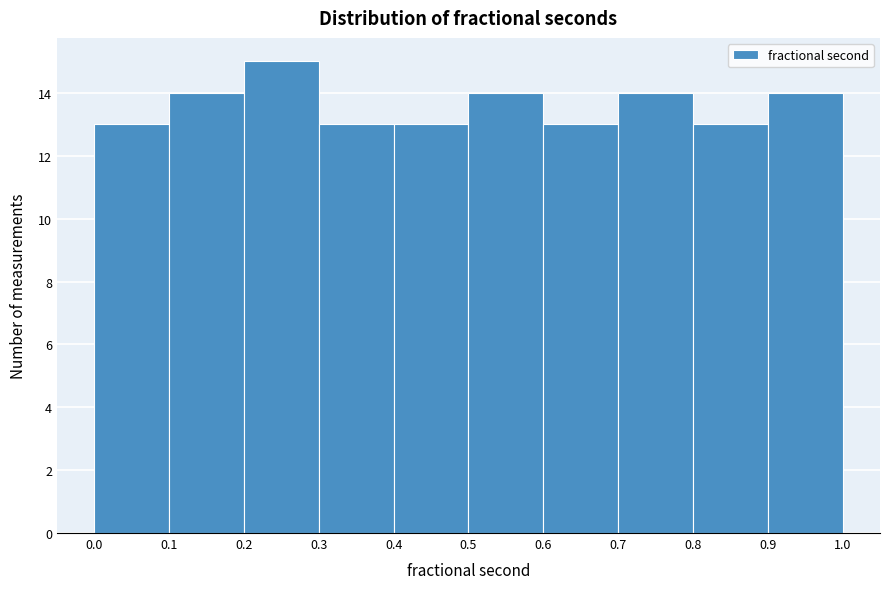

What is the height of the bar covering 0.5 to 0.6 on the x-axis? The values are not printed on the chart, so give them approximately, as read against the axis.

14